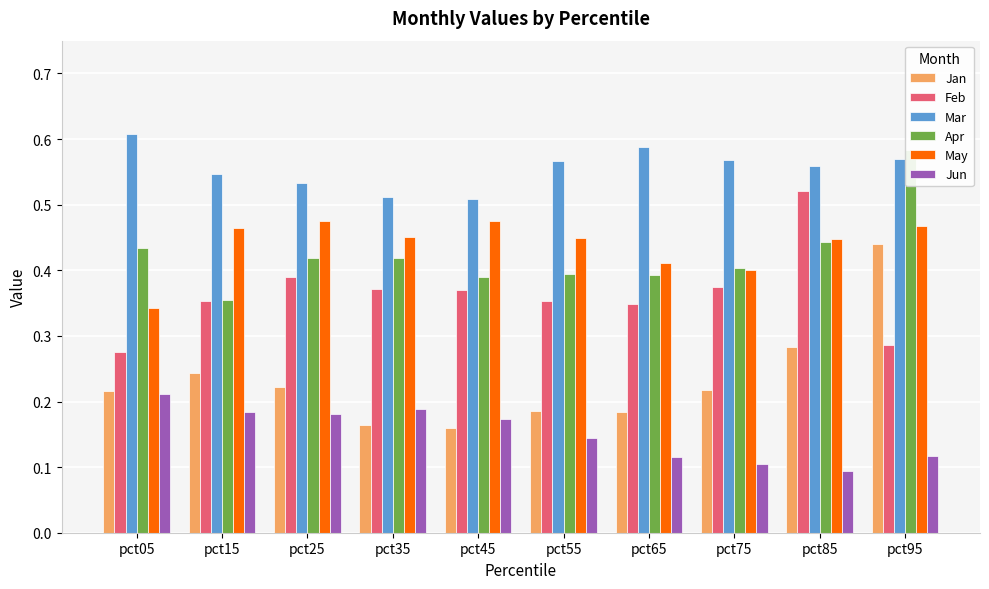

At pct75, list the series in order from smallest to largest.

Jun, Jan, Feb, May, Apr, Mar